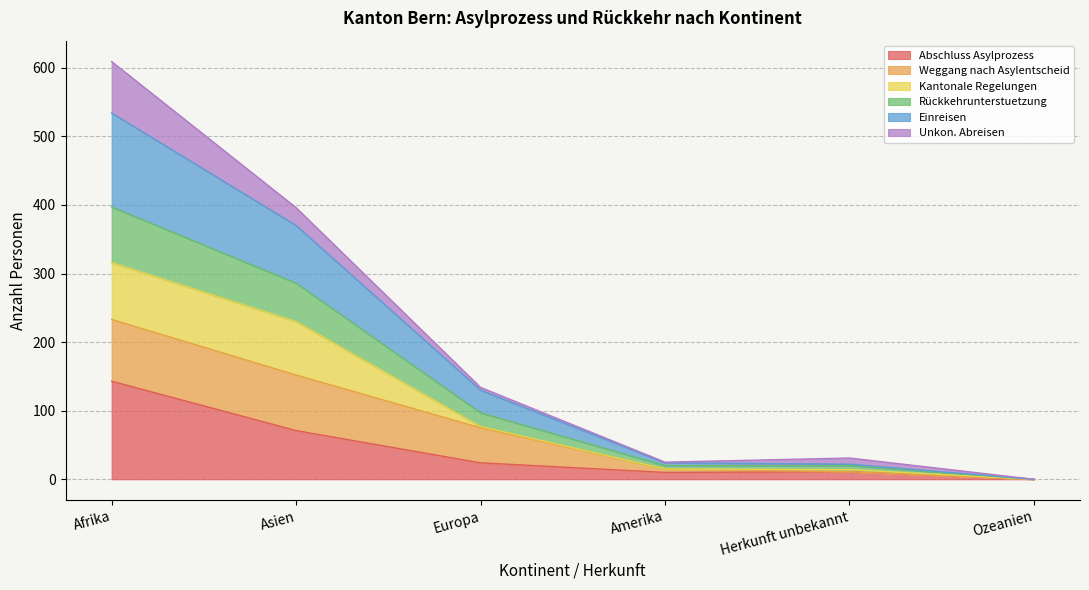

What are all the series names shown in the legend?

Abschluss Asylprozess, Weggang nach Asylentscheid, Kantonale Regelungen, Rückkehrunterstuetzung, Einreisen, Unkon. Abreisen